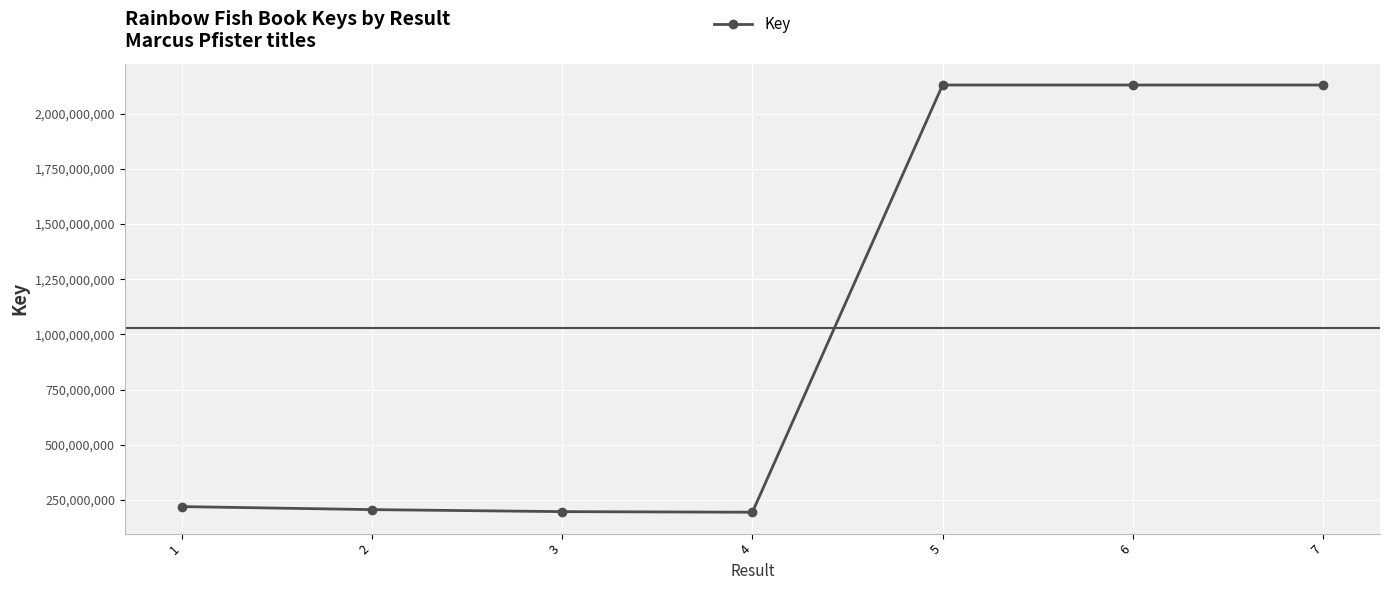

True or false: there are more than 0 points higher than both neighbors.

True